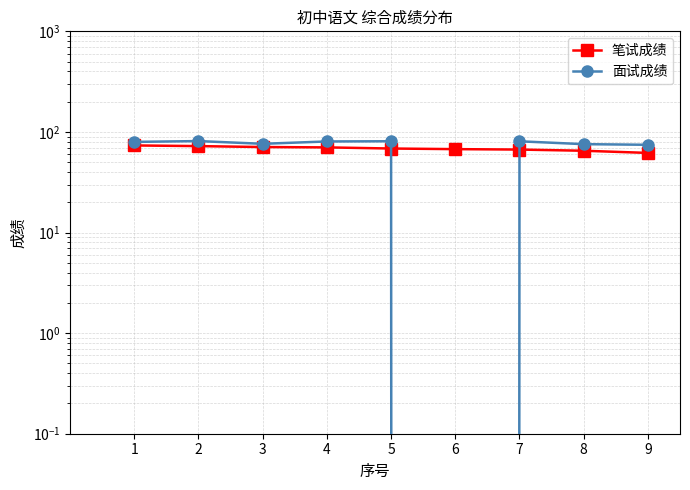

The value of 面试成绩 at 8 is 130.6. True or false?

False